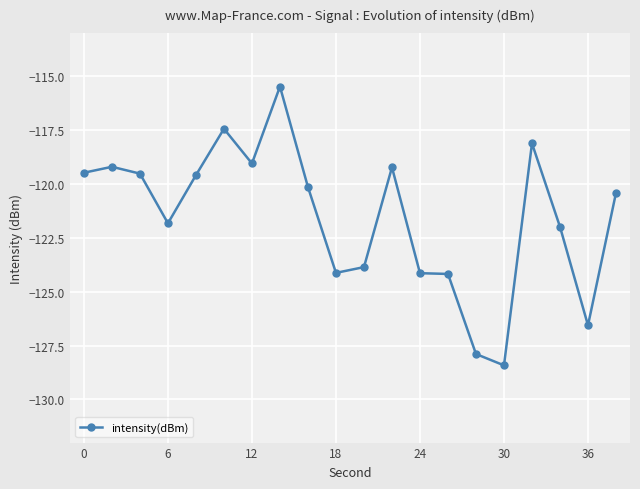

What is the value of the 19th point from the left?

-126.6